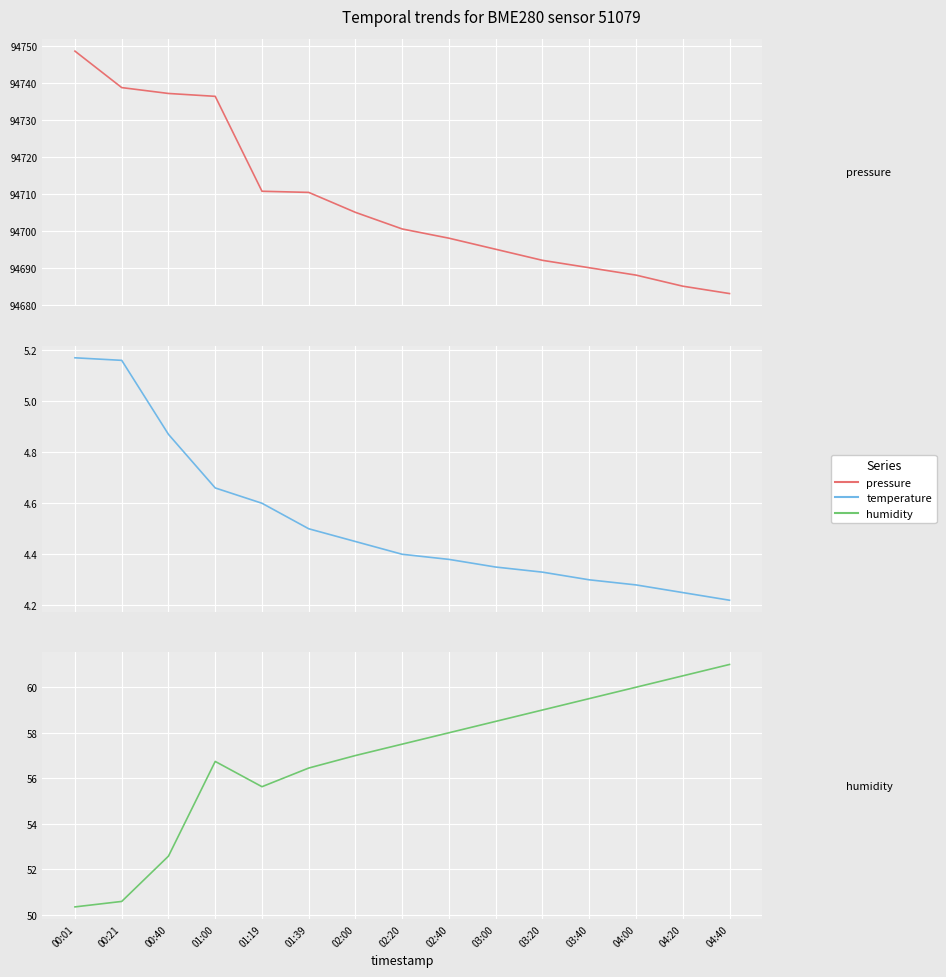

The humidity series shows 28.0 at 04:20. True or false?

False